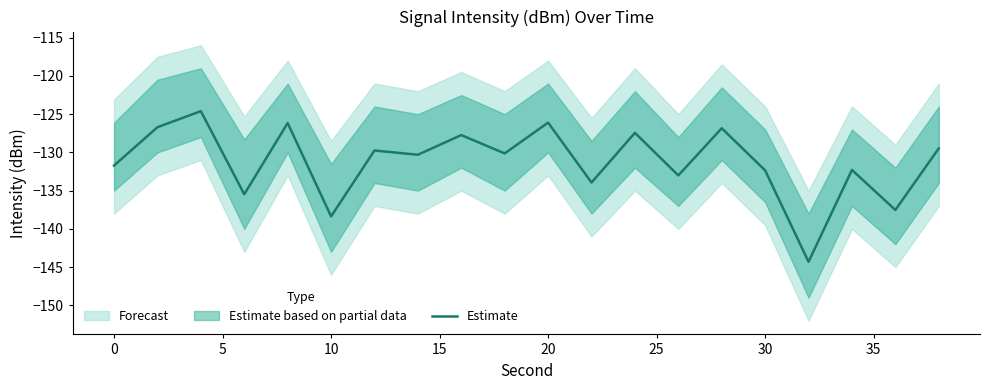

What is the maximum value for Estimate?

-124.6